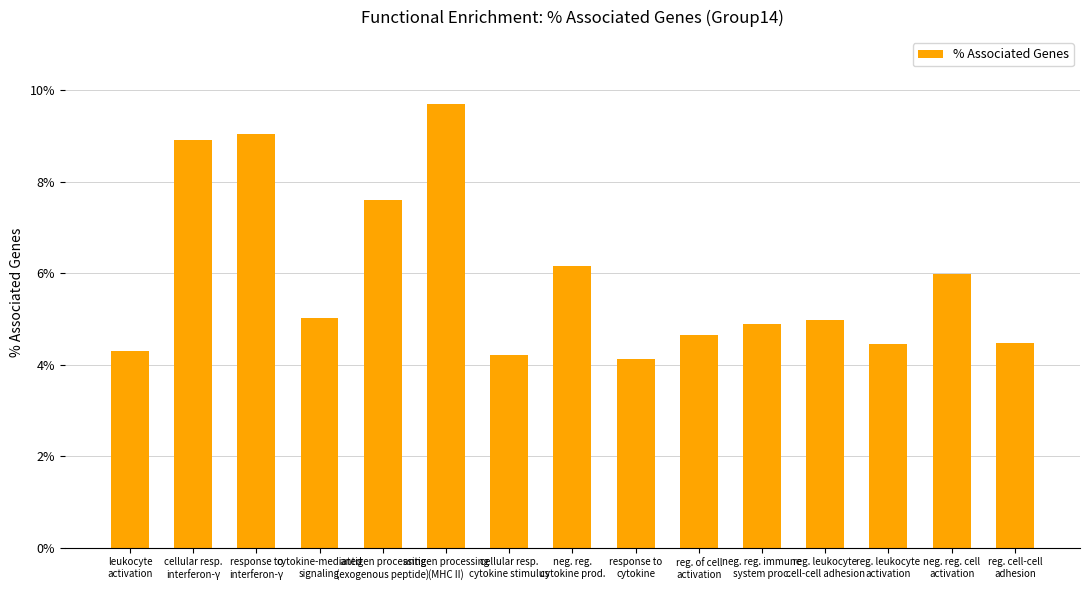

At which category does the chart reach its peak across all series?

antigen processing
(MHC II)